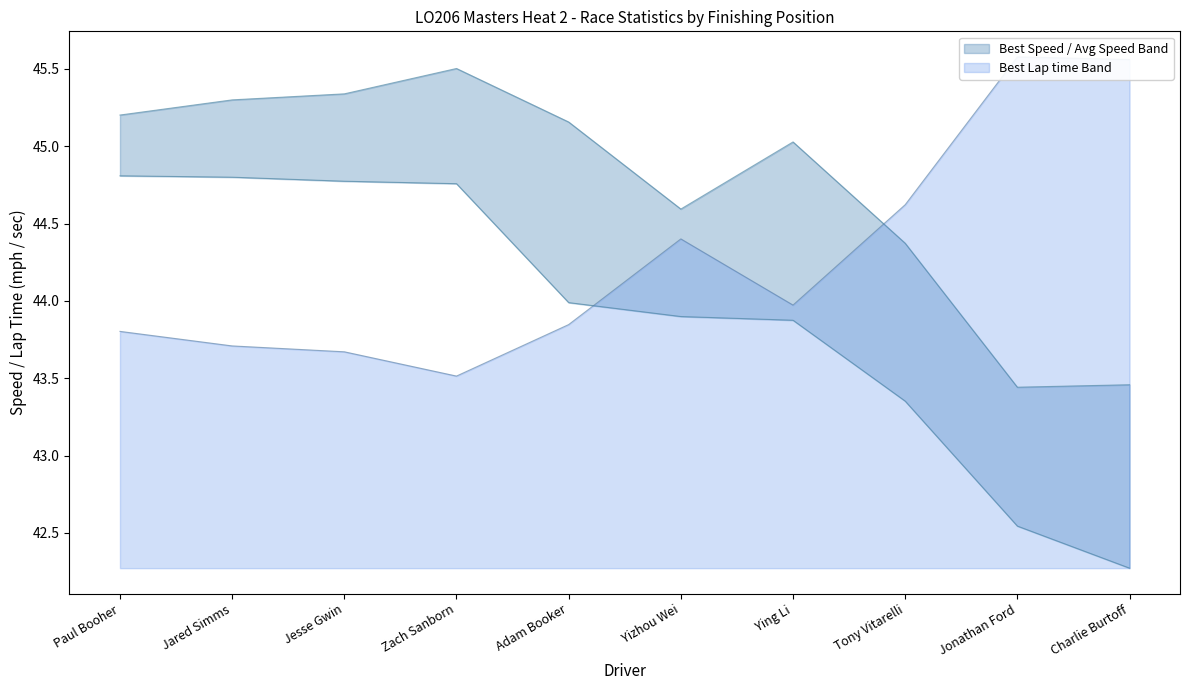

Is the value of Best Lap time at Jared Simms greater than the value of Total Time at Yizhou Wei?

No